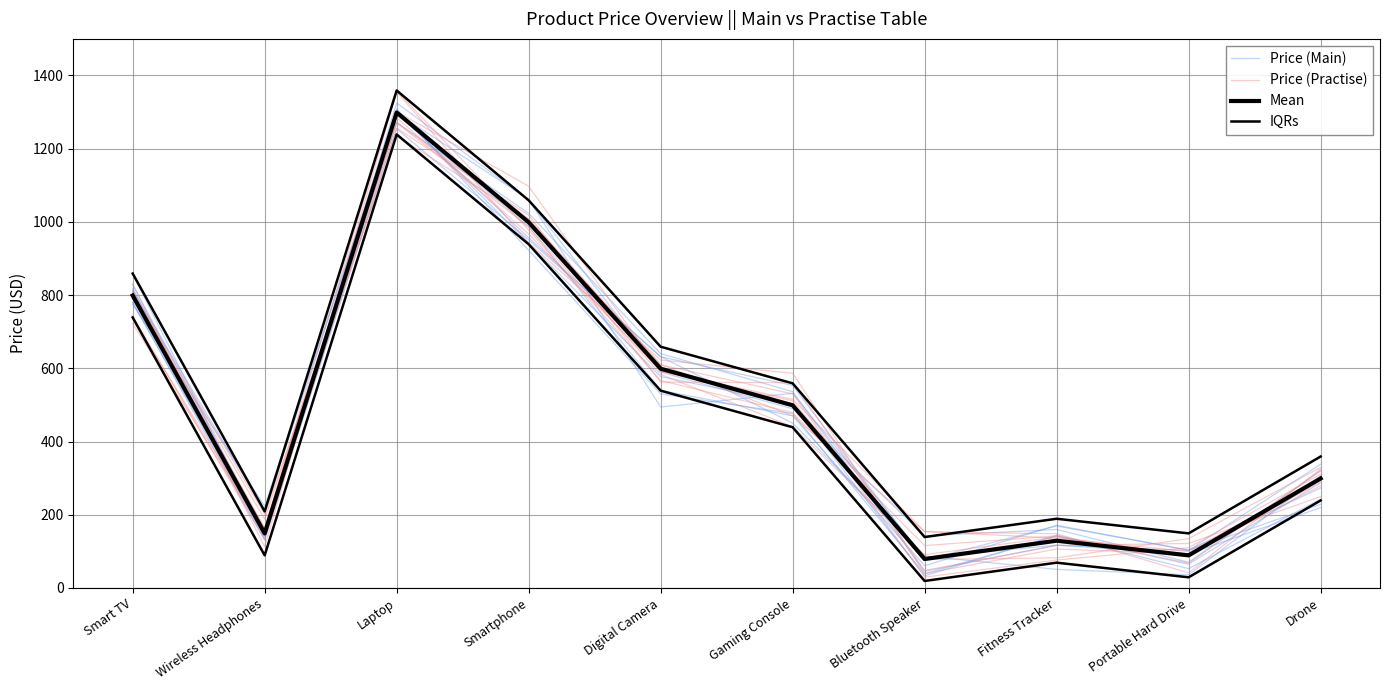

What are all the series names shown in the legend?

Price (Main), Price (Practise), Mean, IQRs